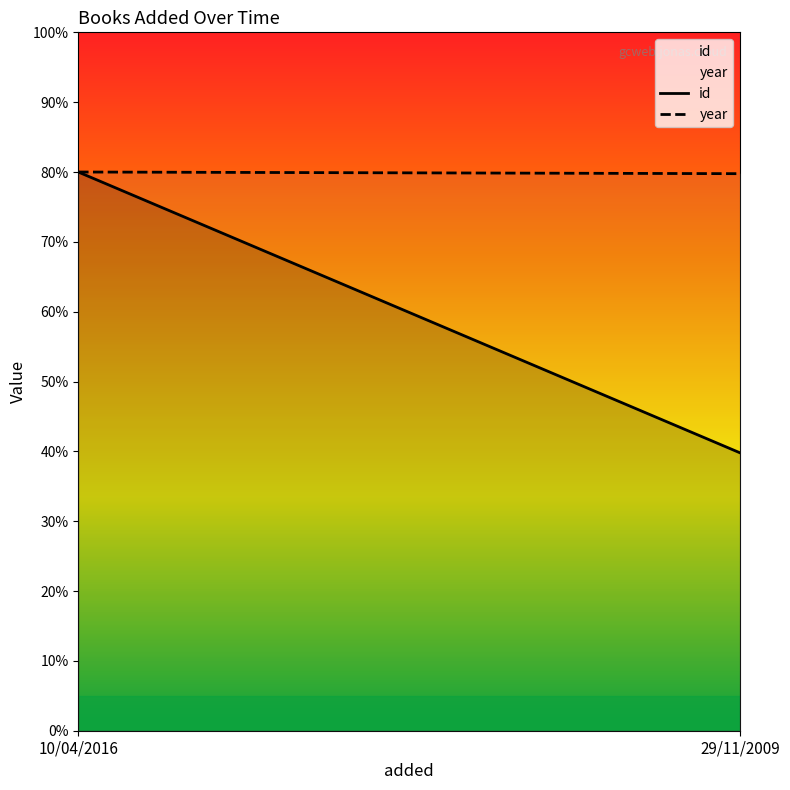

Rank the categories by year value from lowest to highest.

29/11/2009, 10/04/2016